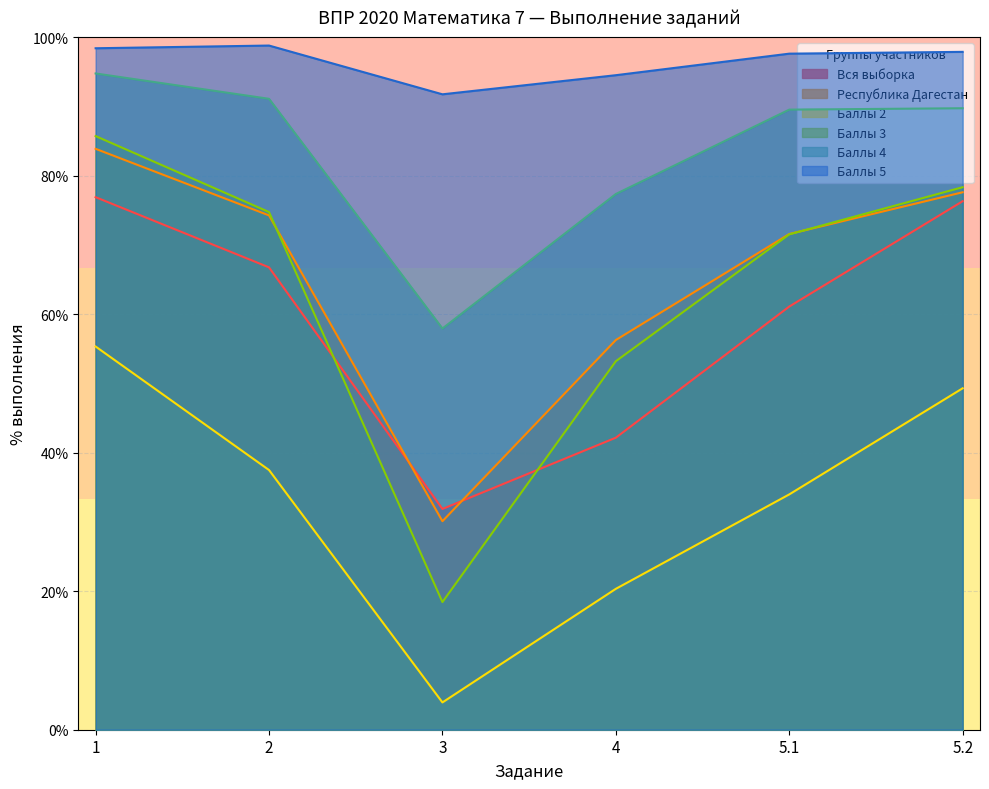

How many intersections are there between Вся выборка and Республика Дагестан?

2